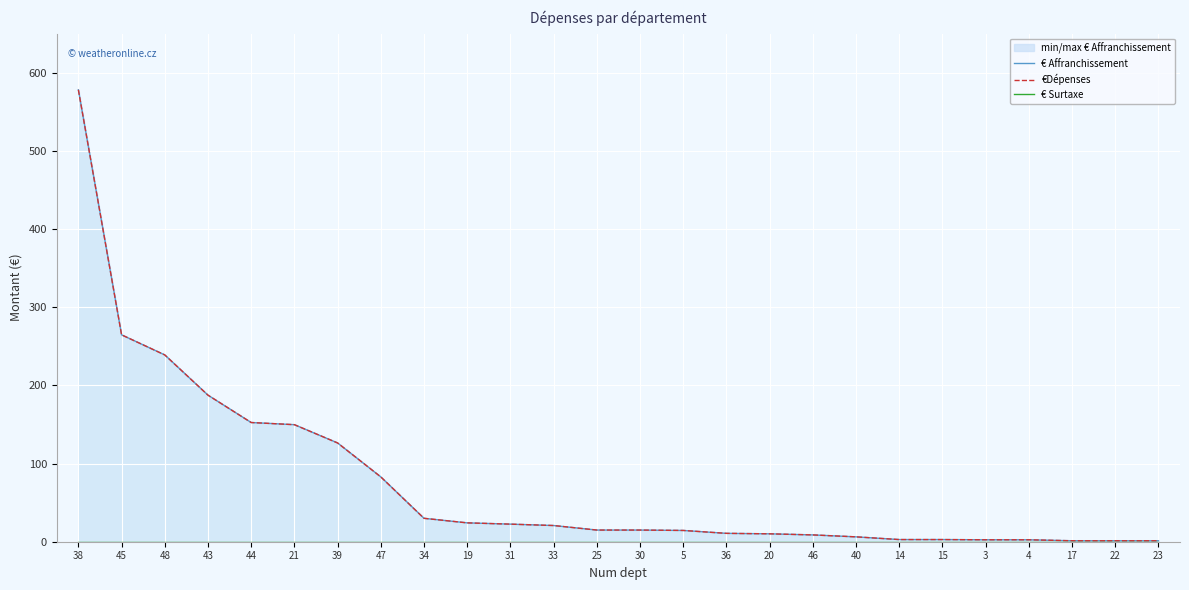

What is the total value across all series at 25?

29.8